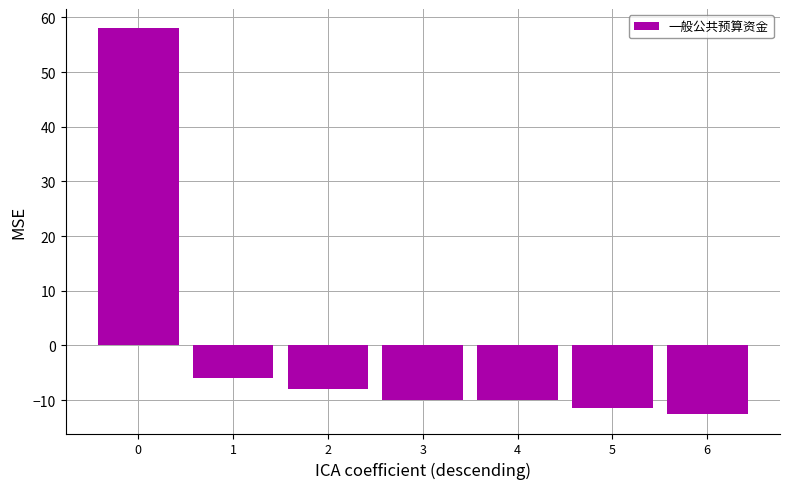

True or false: the data shows -16.3 at 5.

False